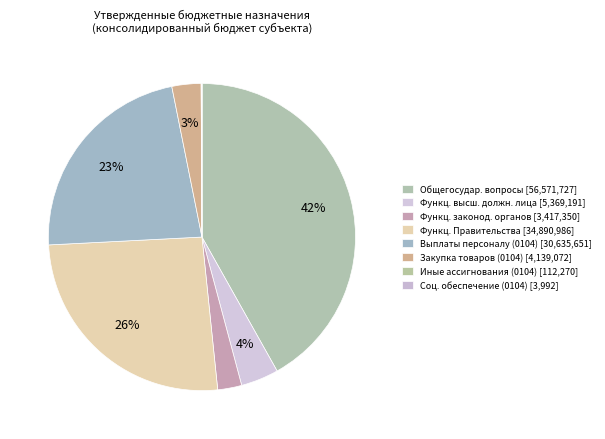

To the nearest percent, what is the average slice percentage?

12%